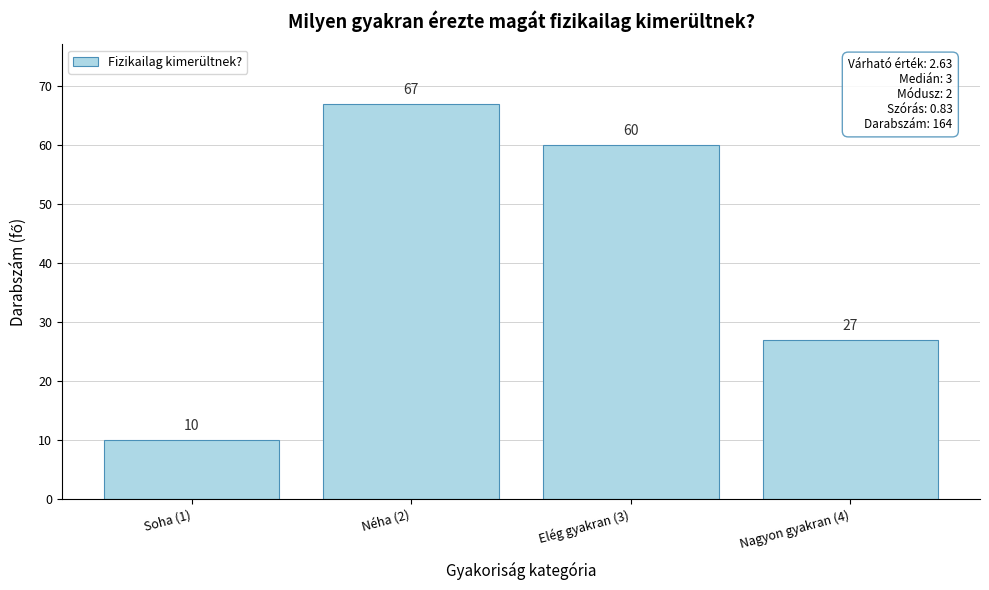

Reading right to left, what are all the values shown in this chart?

Nagyon gyakran (4)=27	Elég gyakran (3)=60	Néha (2)=67	Soha (1)=10